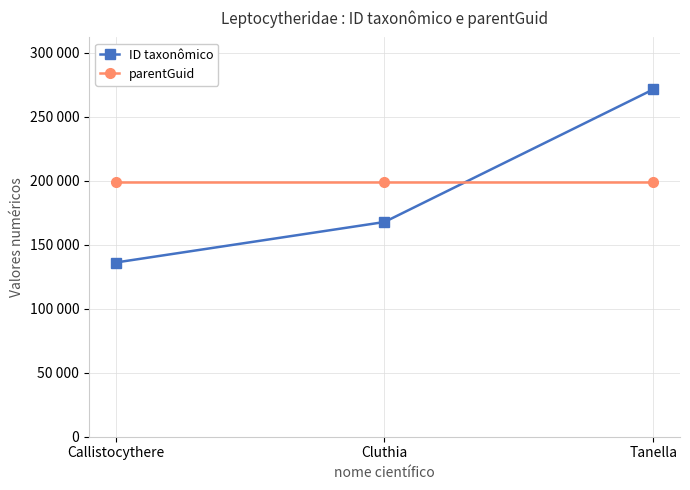

What position from the left is Tanella?

3